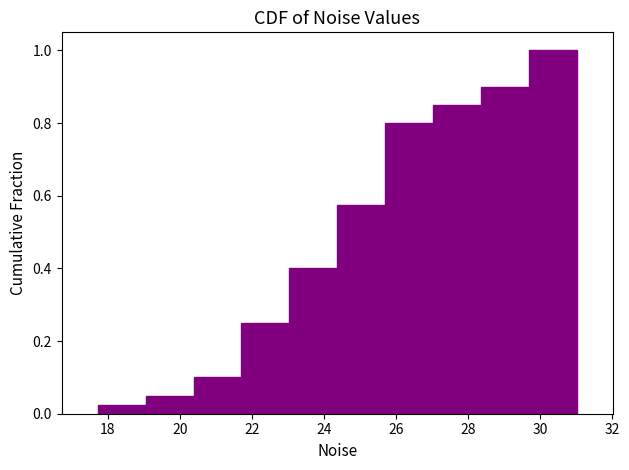

Reading left to right, list every bar in this chart as the range it spans on the x-axis followed by its height. Neither the bar edges nor the heights are printed on the chart, so give them approximately, as read against the axes.

17.8 to 19.0: 0.02
19.0 to 20.4: 0.06
20.4 to 21.8: 0.10
21.8 to 23.0: 0.26
23.0 to 24.4: 0.40
24.4 to 25.6: 0.58
25.6 to 27.0: 0.80
27.0 to 28.4: 0.86
28.4 to 29.6: 0.90
29.6 to 31.0: 1.00